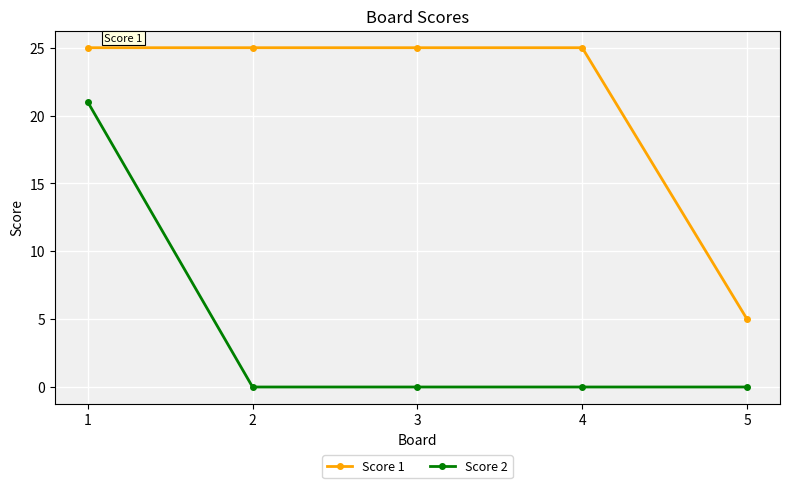

True or false: Score 1 and Score 2 cross at least once.

False